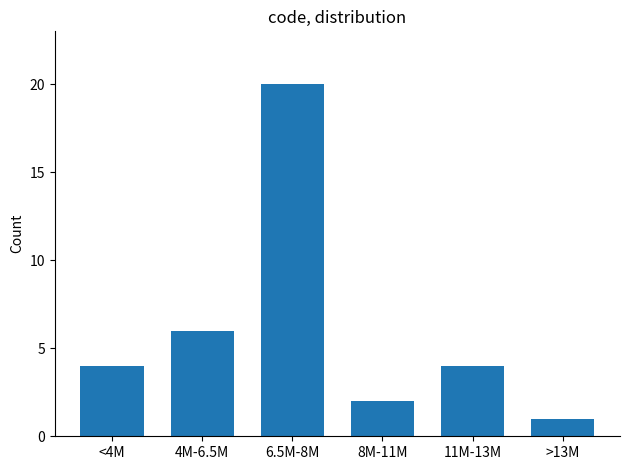

Reading left to right, list all the values displayed in this chart.

4	6	20	2	4	1